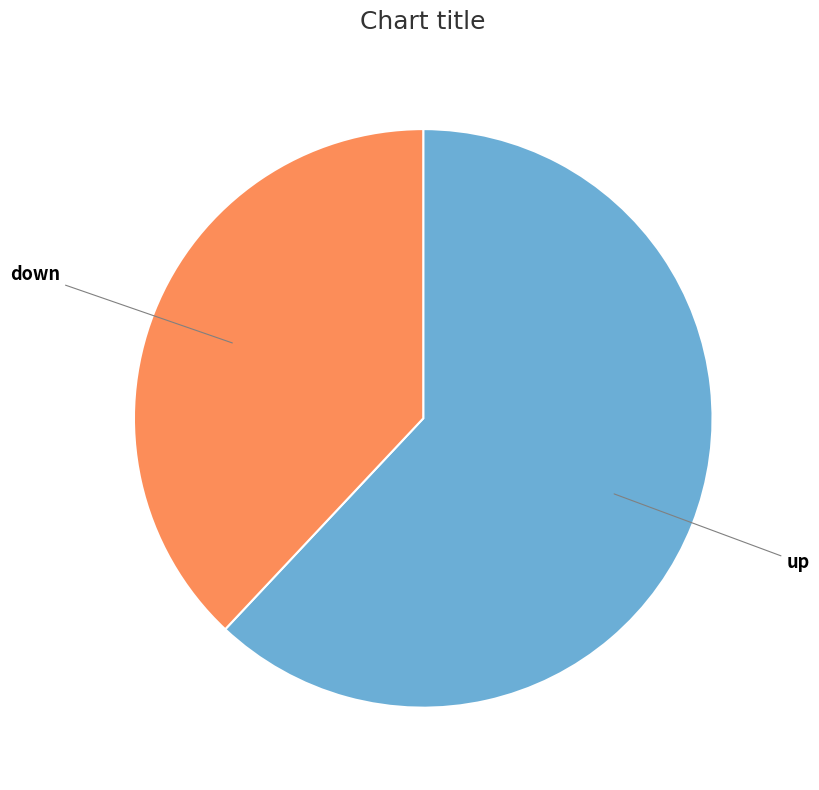

Is there any slice that represents more than half of the pie?

Yes